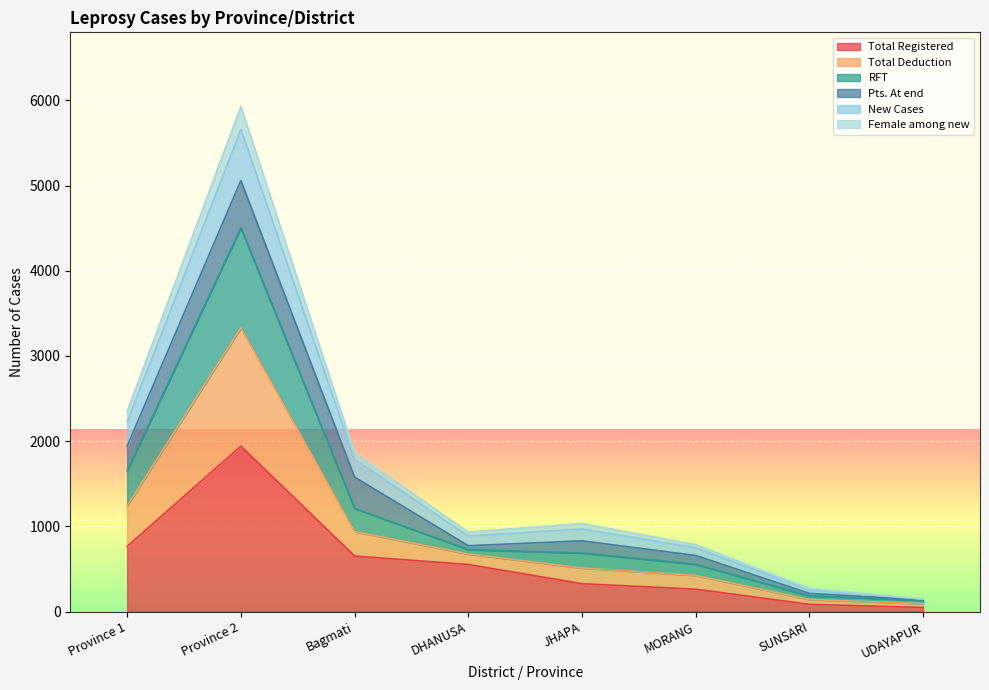

Which category has the highest value in the Total Registered series?

Province 2